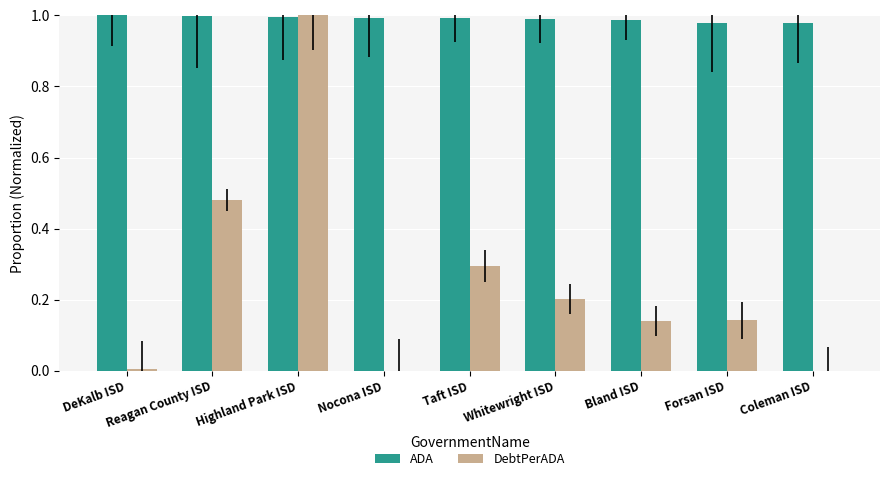

Which series changed the most between Nocona ISD and Bland ISD?

DebtPerADA